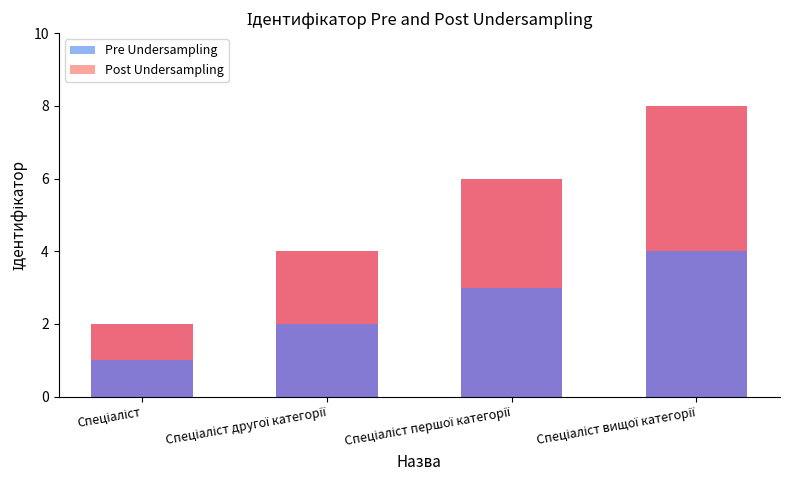

At which label does Pre Undersampling reach its minimum?

Спеціаліст